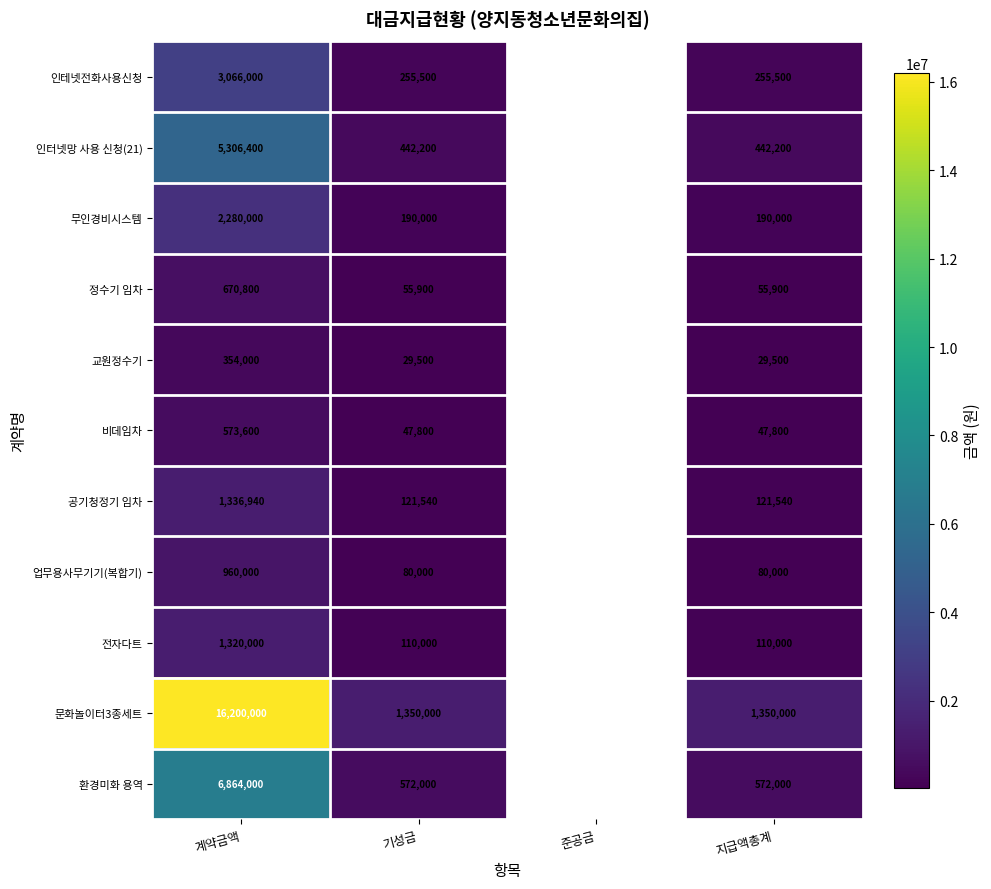

At how many categories does at least one series exceed 8735310?

1